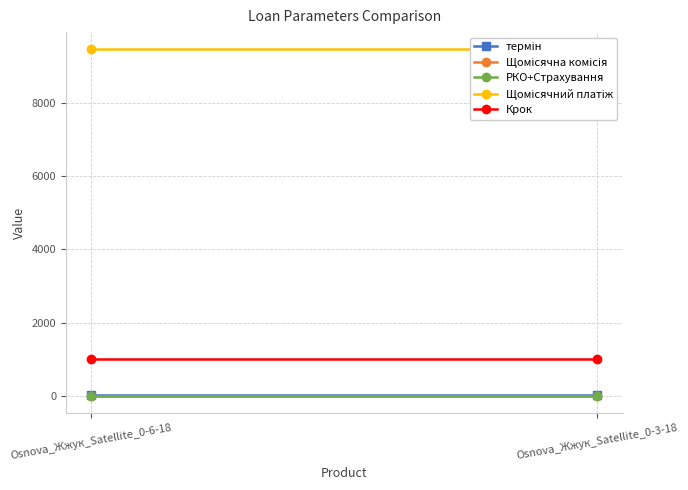

What is the average value of the Щомісячний платіж series?

9456.0